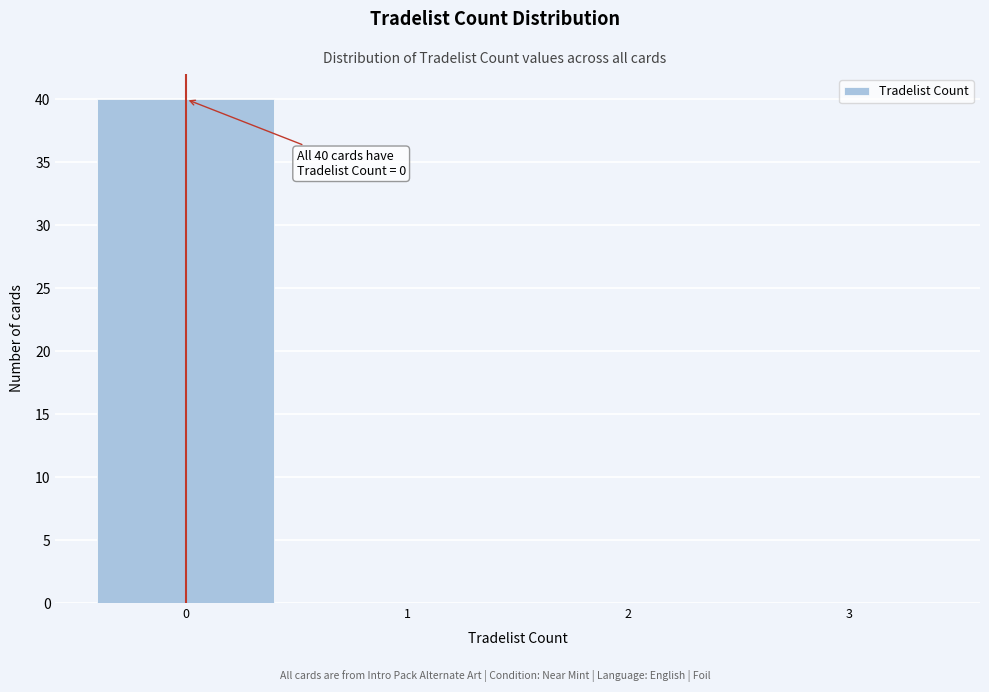

Reading left to right, extract all data points from this chart.

0=40	1=0	2=0	3=0